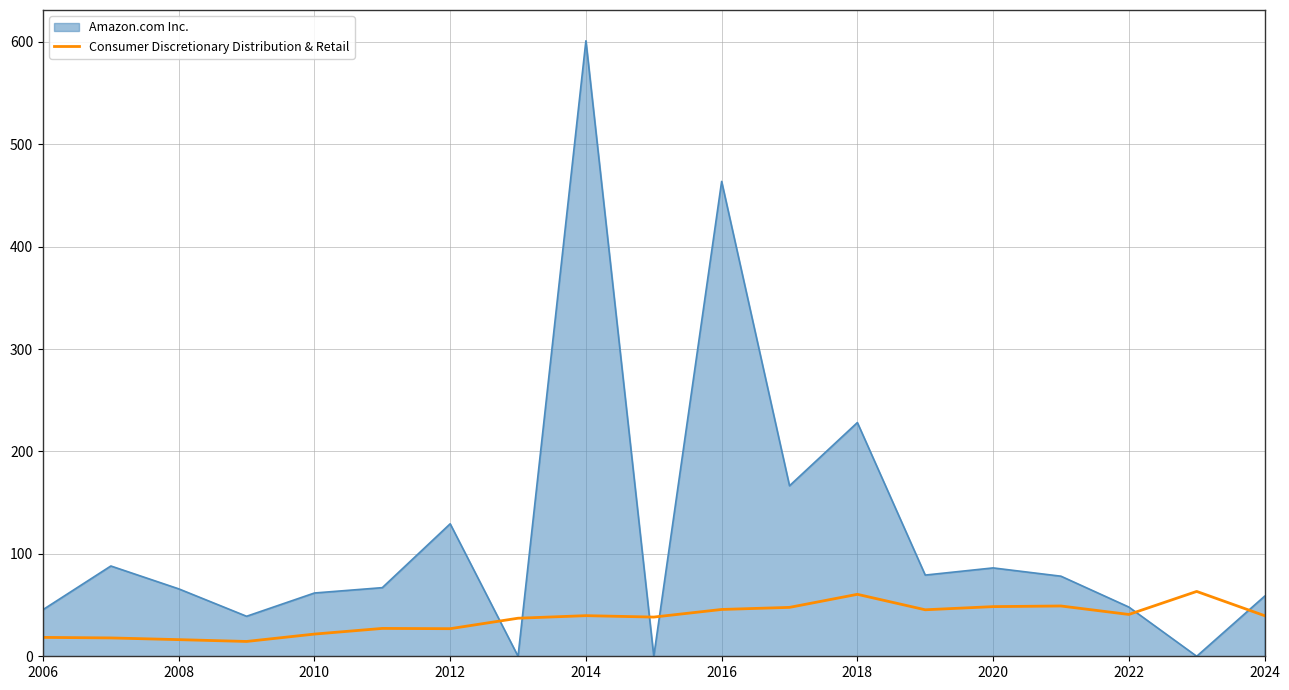

Which series has the widest spread of values?

Amazon.com Inc.